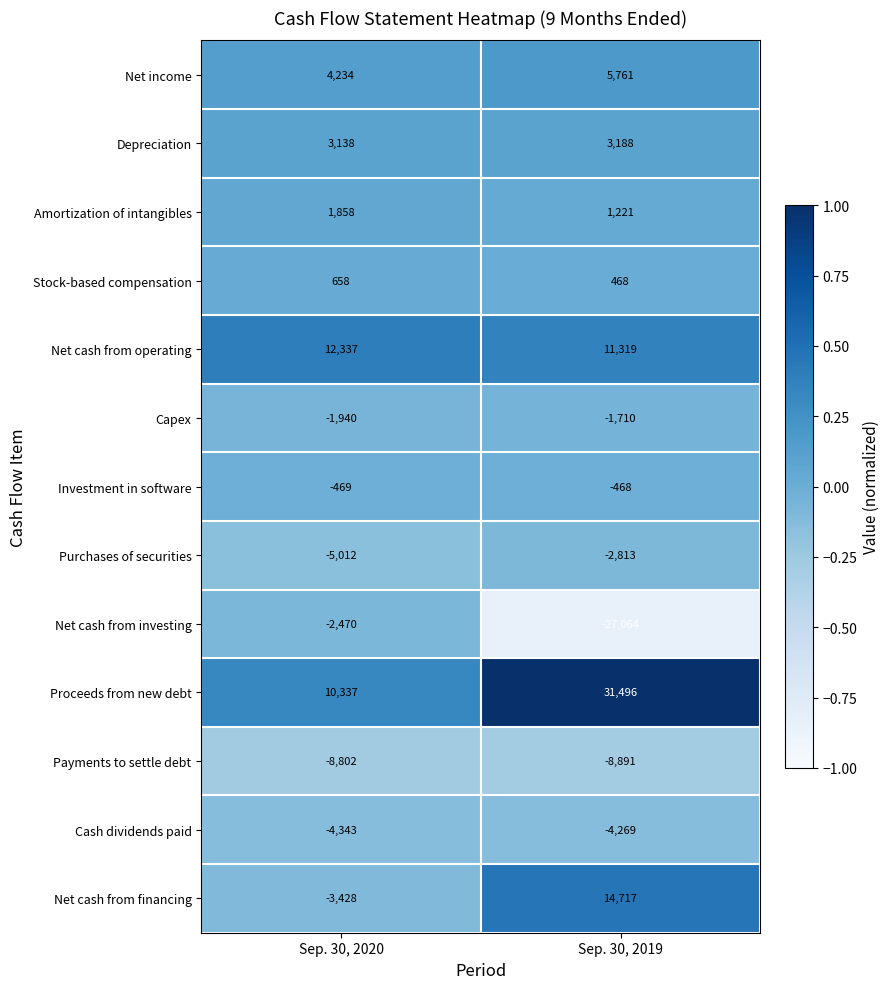

Reading left to right, list all the values displayed in this chart.

Net income: Sep. 30, 2020=4234	Sep. 30, 2019=5761
Depreciation: Sep. 30, 2020=3138	Sep. 30, 2019=3188
Amortization of intangibles: Sep. 30, 2020=1858	Sep. 30, 2019=1221
Stock-based compensation: Sep. 30, 2020=658	Sep. 30, 2019=468
Net cash from operating: Sep. 30, 2020=12337	Sep. 30, 2019=11319
Capex: Sep. 30, 2020=-1940	Sep. 30, 2019=-1710
Investment in software: Sep. 30, 2020=-469	Sep. 30, 2019=-468
Purchases of securities: Sep. 30, 2020=-5012	Sep. 30, 2019=-2813
Net cash from investing: Sep. 30, 2020=-2470	Sep. 30, 2019=-27064
Proceeds from new debt: Sep. 30, 2020=10337	Sep. 30, 2019=31496
Payments to settle debt: Sep. 30, 2020=-8802	Sep. 30, 2019=-8891
Cash dividends paid: Sep. 30, 2020=-4343	Sep. 30, 2019=-4269
Net cash from financing: Sep. 30, 2020=-3428	Sep. 30, 2019=14717